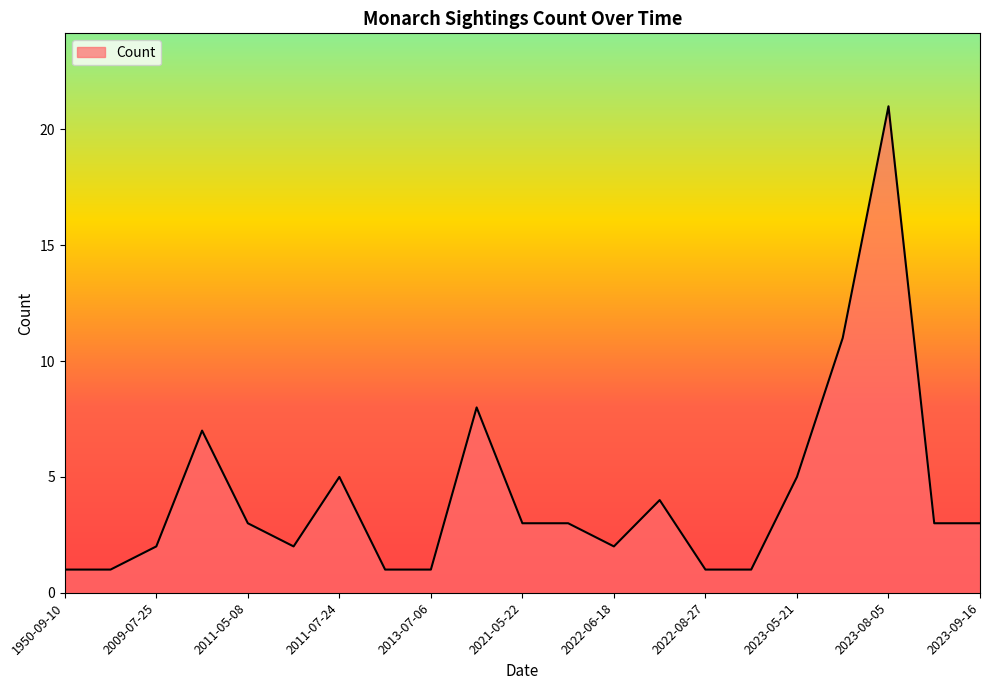

What is the smallest value displayed?

1